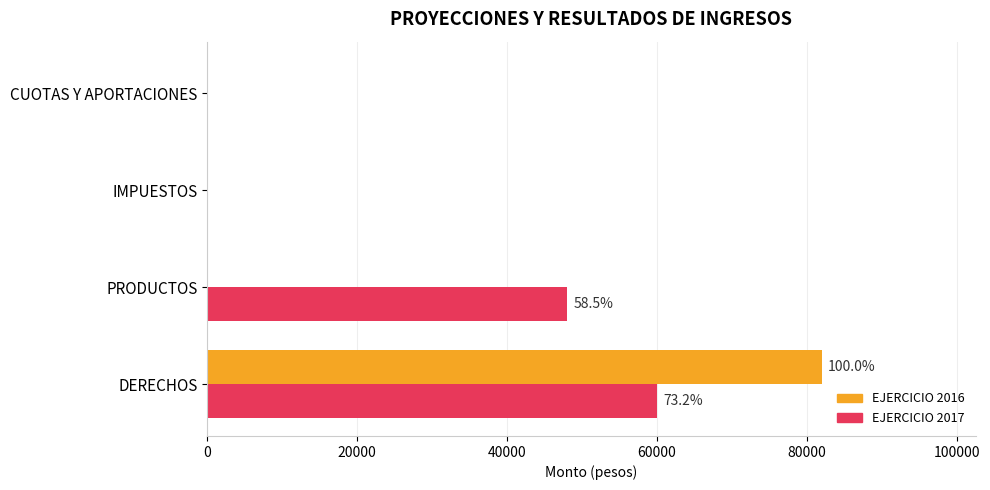

Is the value of EJERCICIO 2017 at PRODUCTOS greater than the value of EJERCICIO 2016 at PRODUCTOS?

Yes